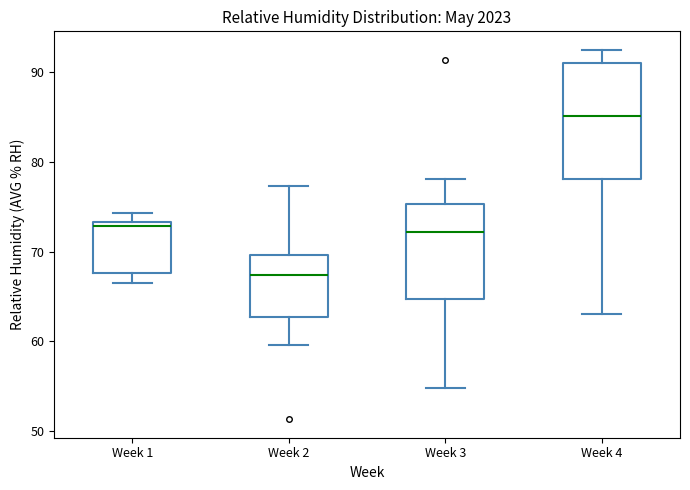

Reading left to right, read every box against the y-axis: the position of its median line, the range the box covers, and the ends of its whiskers. The values are not printed on the chart, so give them approximately, as read against the axis.

Week 1: median 73 (just below the box's upper edge), box 68 to 73, whiskers 67 to 74
Week 2: median 67, box 63 to 70, whiskers 60 to 77
Week 3: median 72, box 65 to 75, whiskers 55 to 78
Week 4: median 85, box 78 to 91, whiskers 63 to 93